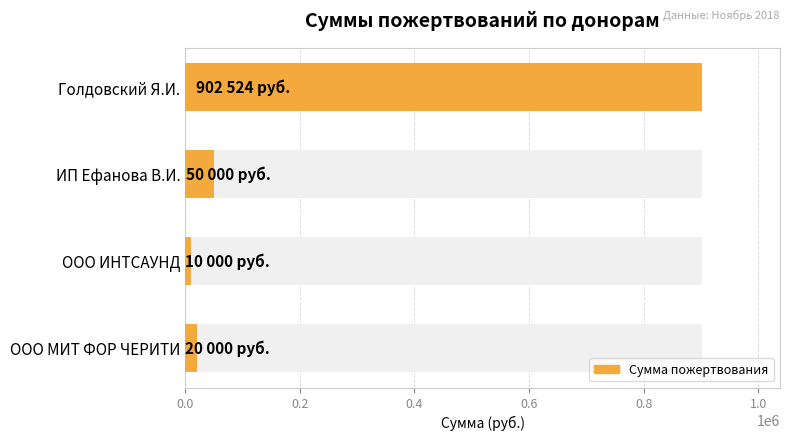

What is the value of the 4th bar from the left?

20000